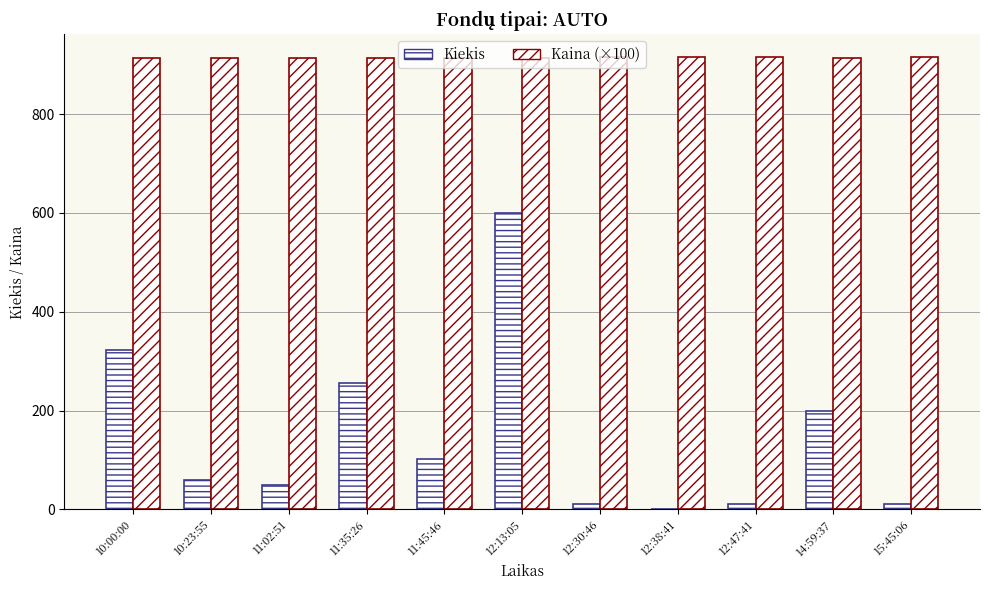

Does the chart contain stacked bars?

No